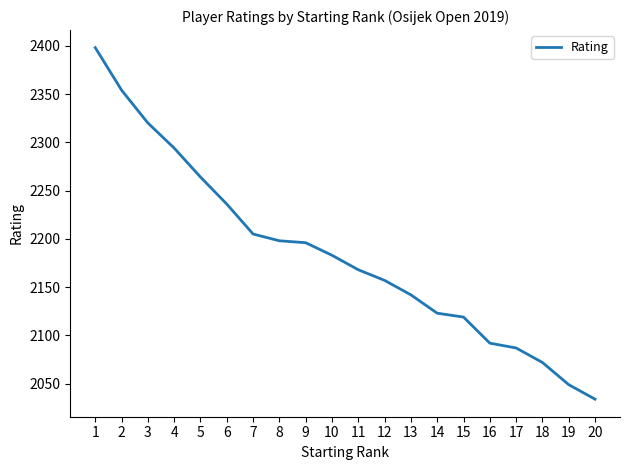

What is the minimum value shown in the chart?

2034